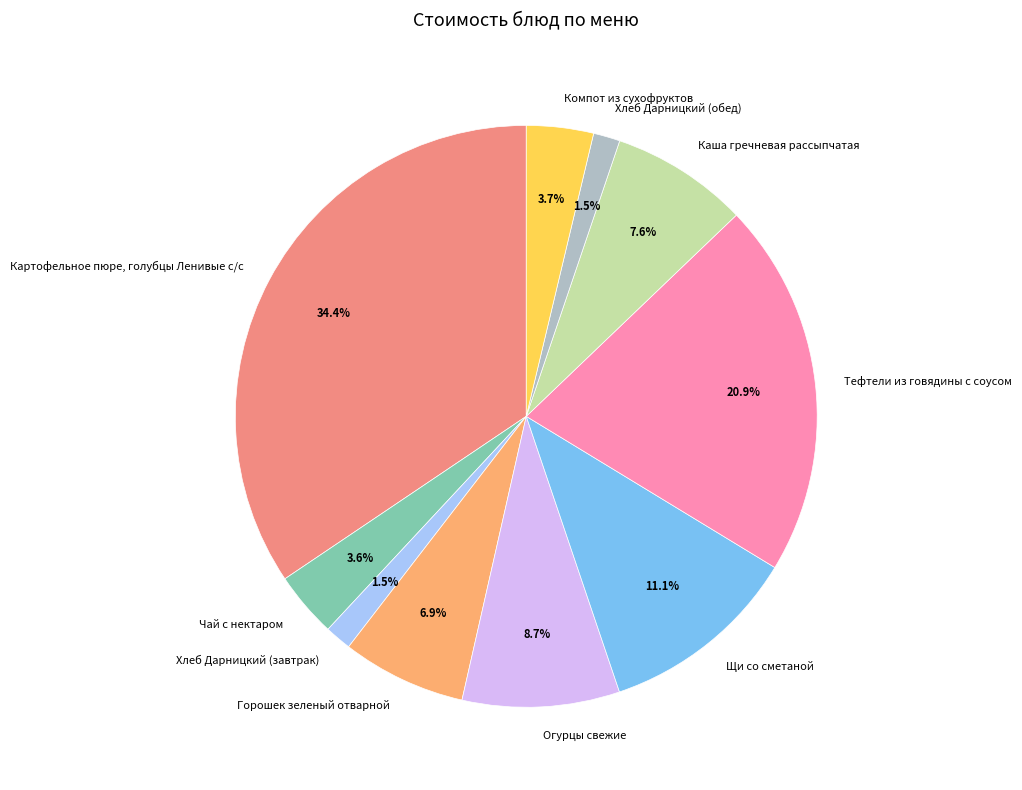

What is the largest slice in the pie chart?

Картофельное пюре, голубцы Ленивые с/с